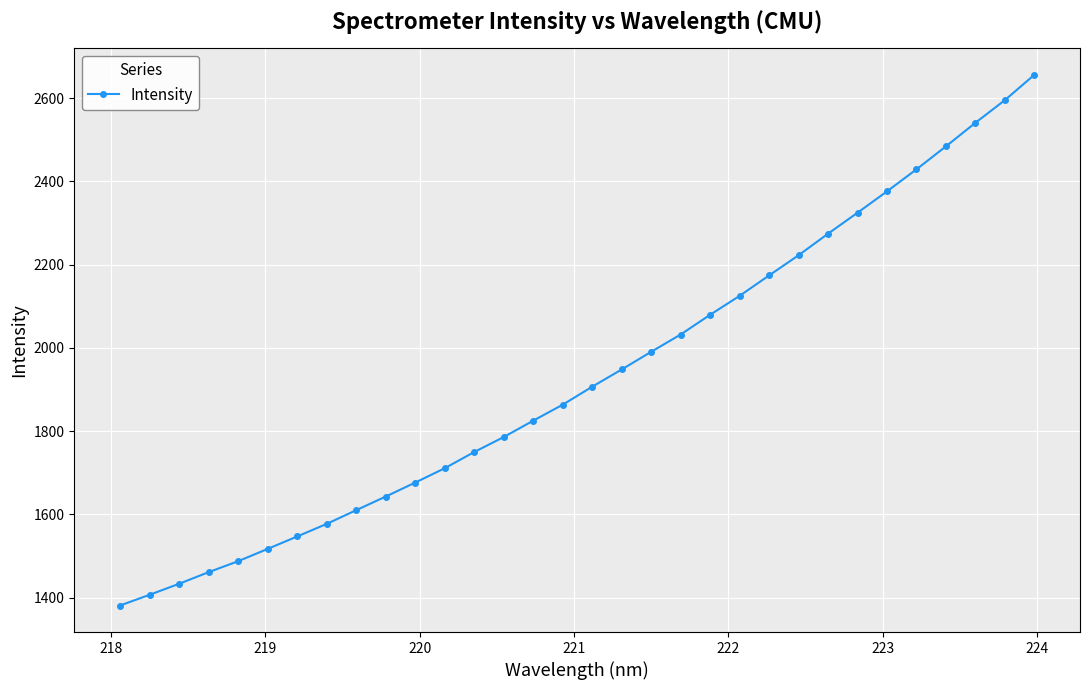

What is the average value?

1932.4